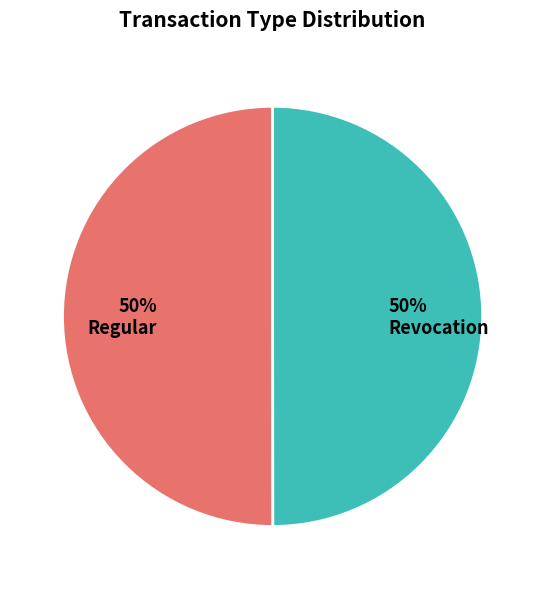

What percentage is the Regular slice, to the nearest percent?

50%